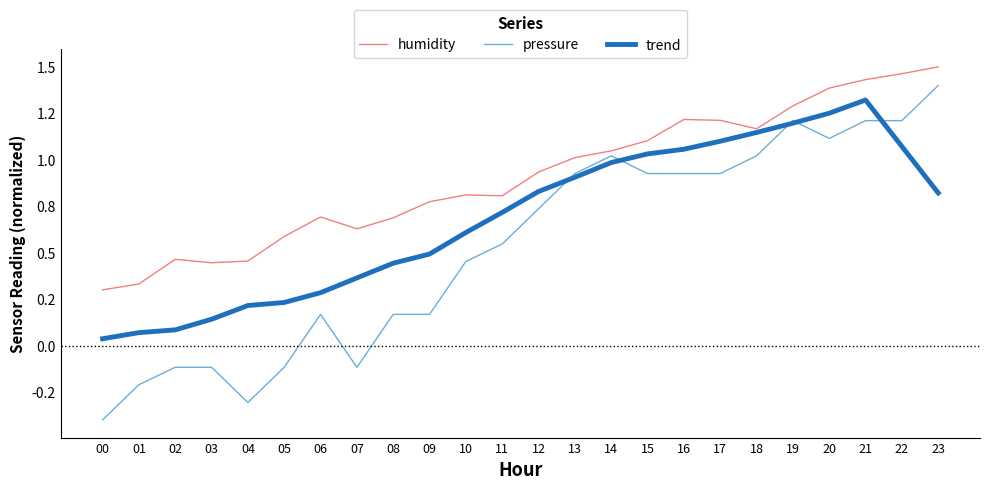

Reading left to right, transcribe all the data shown in this chart.

humidity: 00=0.3	01=0.3	02=0.5	03=0.4	04=0.5	05=0.6	06=0.7	07=0.6	08=0.7	09=0.8	10=0.8	11=0.8	12=0.9	13=1.0	14=1.0	15=1.1	16=1.2	17=1.2	18=1.2	19=1.3	20=1.4	21=1.4	22=1.5	23=1.5
pressure: 00=-0.4	01=-0.2	02=-0.1	03=-0.1	04=-0.3	05=-0.1	06=0.2	07=-0.1	08=0.2	09=0.2	10=0.5	11=0.5	12=0.7	13=0.9	14=1.0	15=0.9	16=0.9	17=0.9	18=1.0	19=1.2	20=1.1	21=1.2	22=1.2	23=1.4
trend: 00=0.0	01=0.1	02=0.1	03=0.1	04=0.2	05=0.2	06=0.3	07=0.4	08=0.4	09=0.5	10=0.6	11=0.7	12=0.8	13=0.9	14=1.0	15=1.0	16=1.1	17=1.1	18=1.1	19=1.2	20=1.3	21=1.3	22=1.1	23=0.8